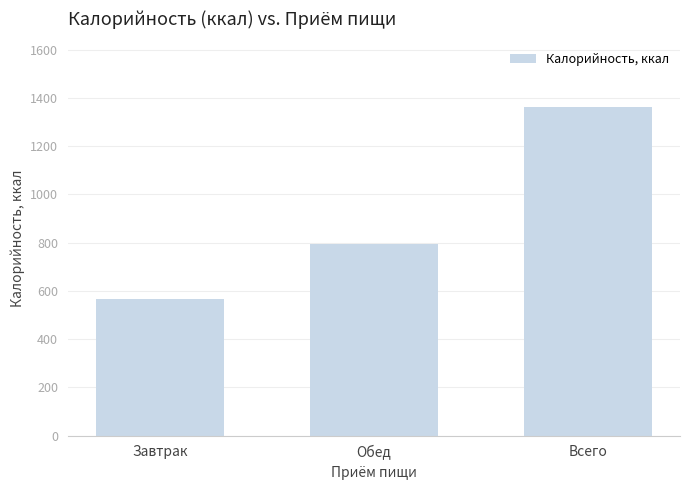

How many data points are less than 794?

1